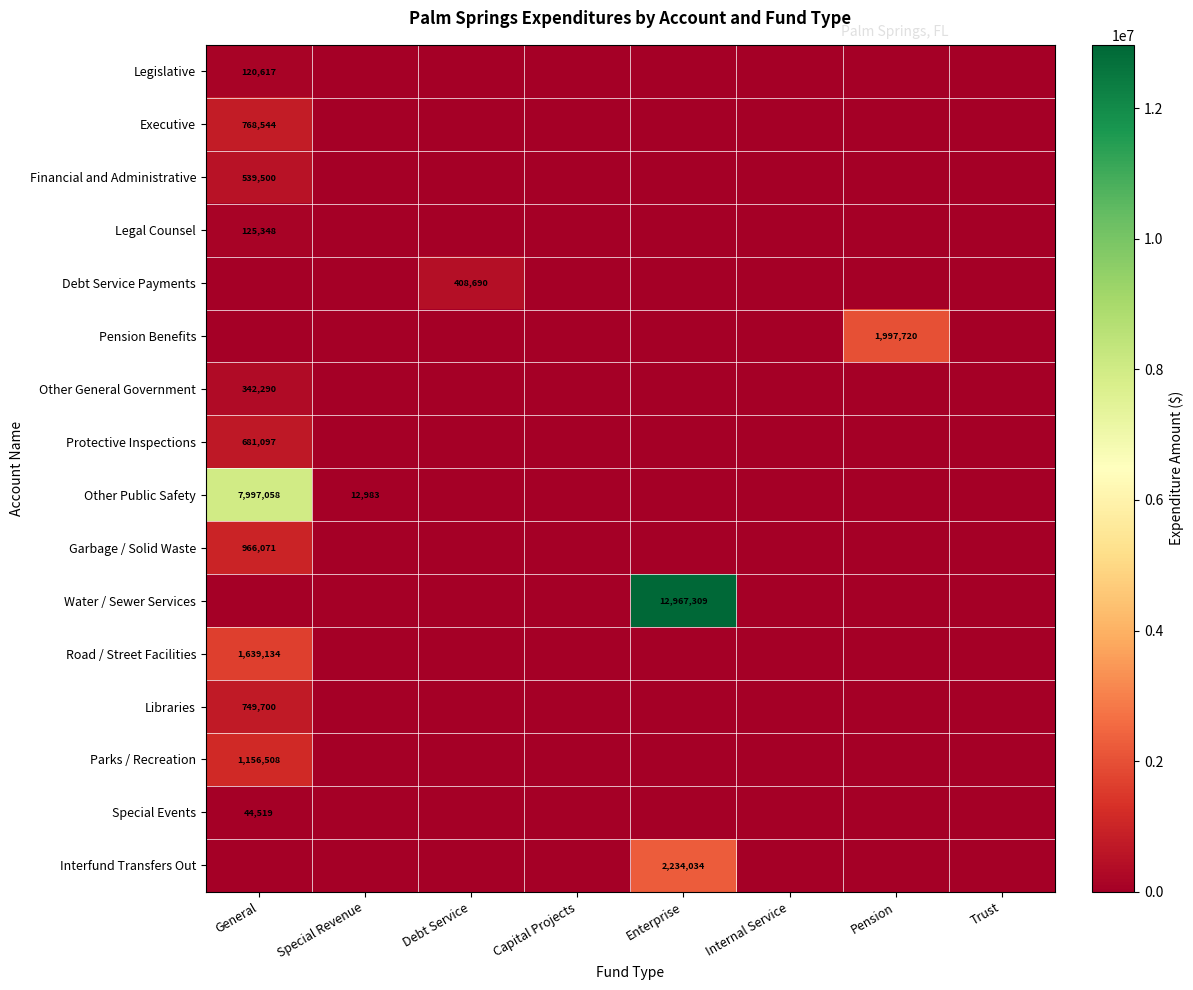

Where is Special Events nearest to the value 22259?

Special Revenue